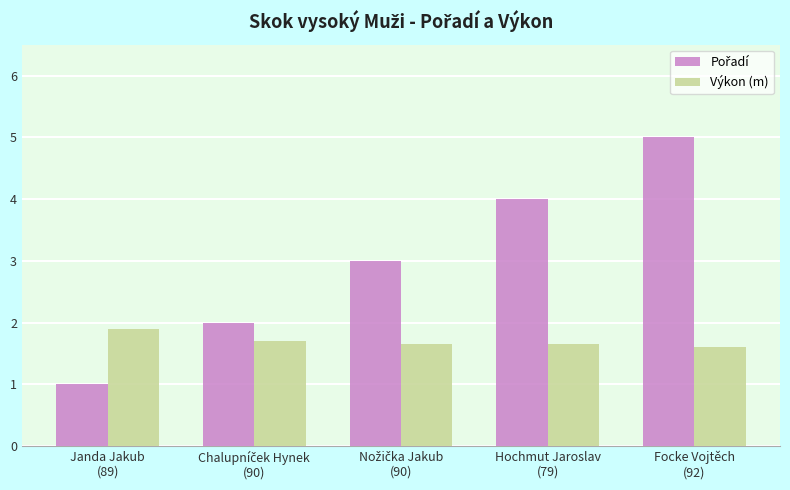

What is the difference between the maximum and minimum values in the Výkon (m) series?

0.3